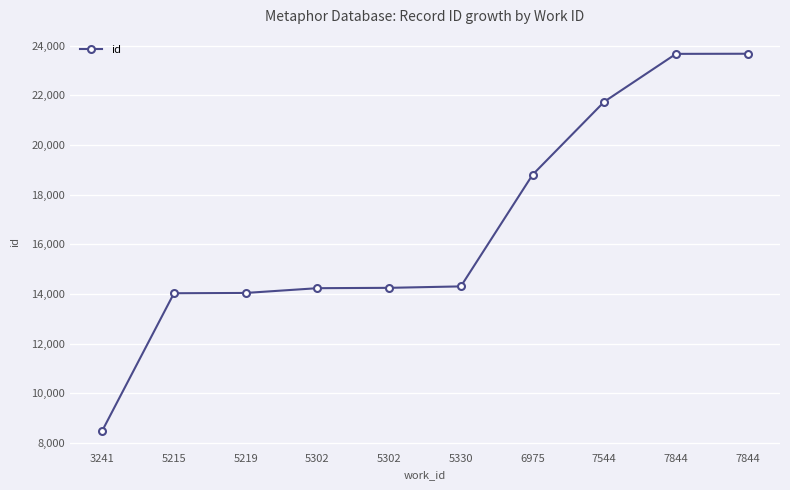

How many data points are less than 14306?

5